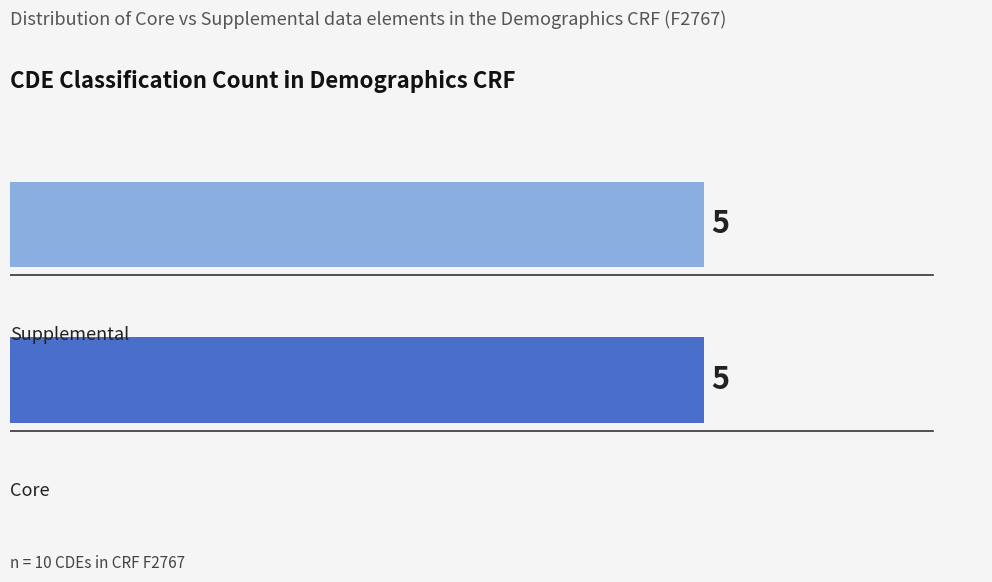

Where is the data nearest to the value 2?

Core